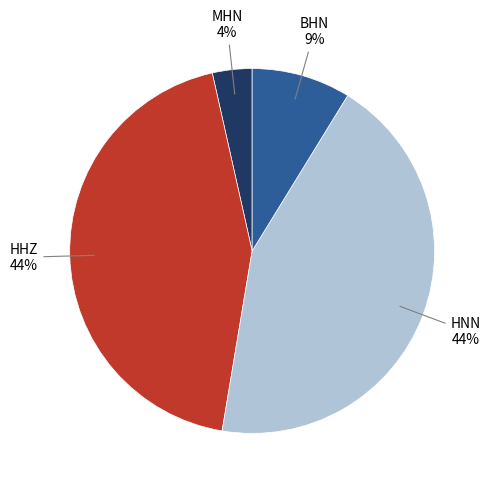

Does any single category account for the majority?

No